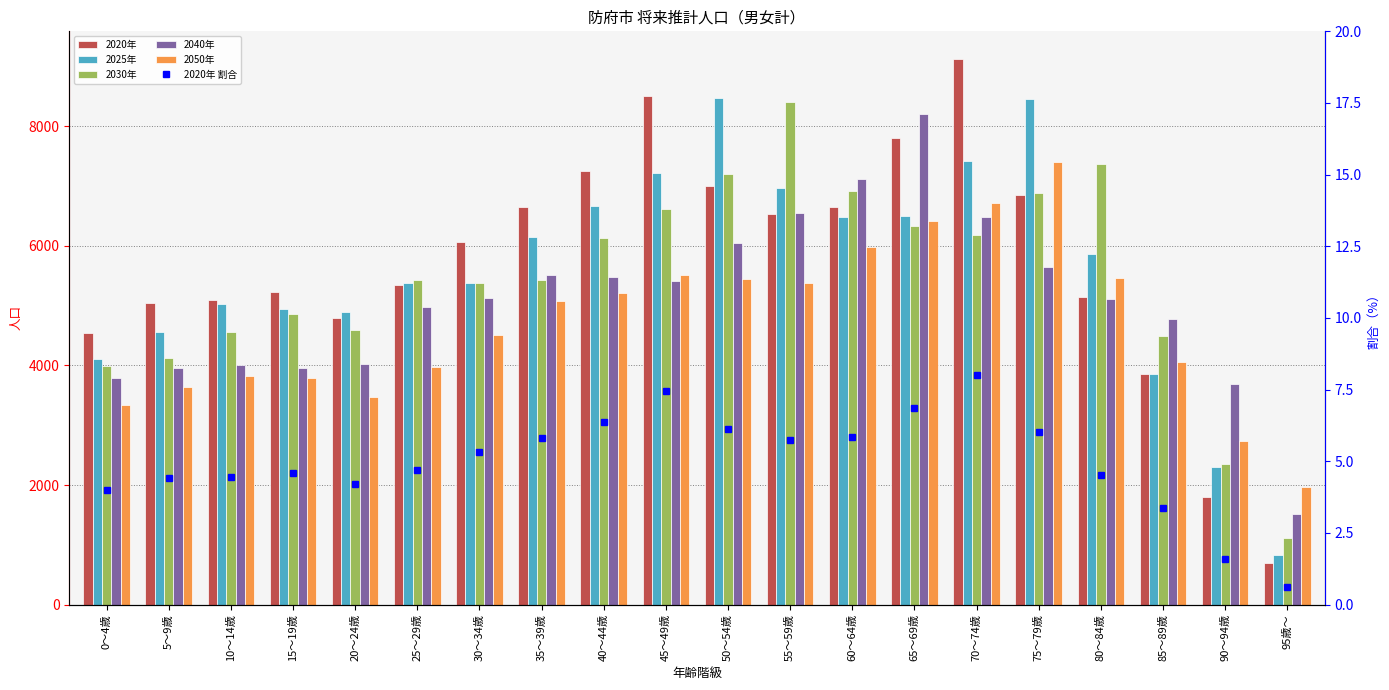

At which category is the sum across all series the highest?

70～74歳